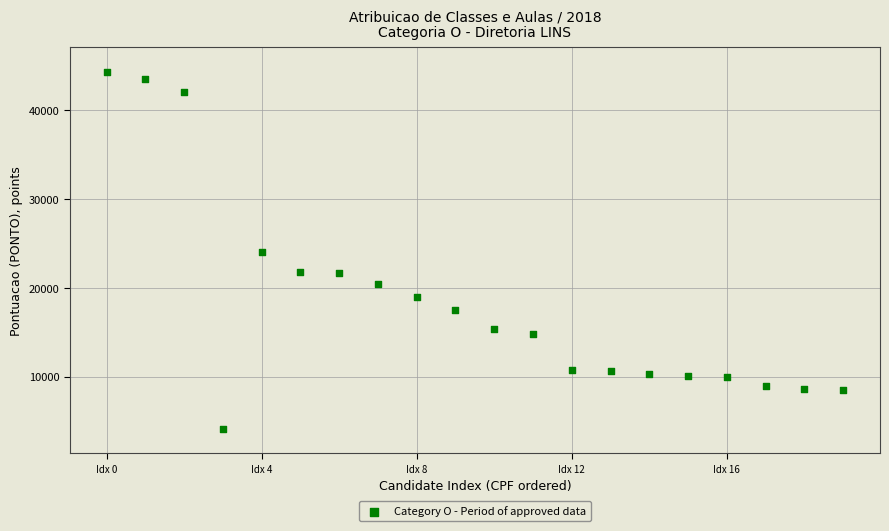

What is the range of Y values (max minus min)?

40141